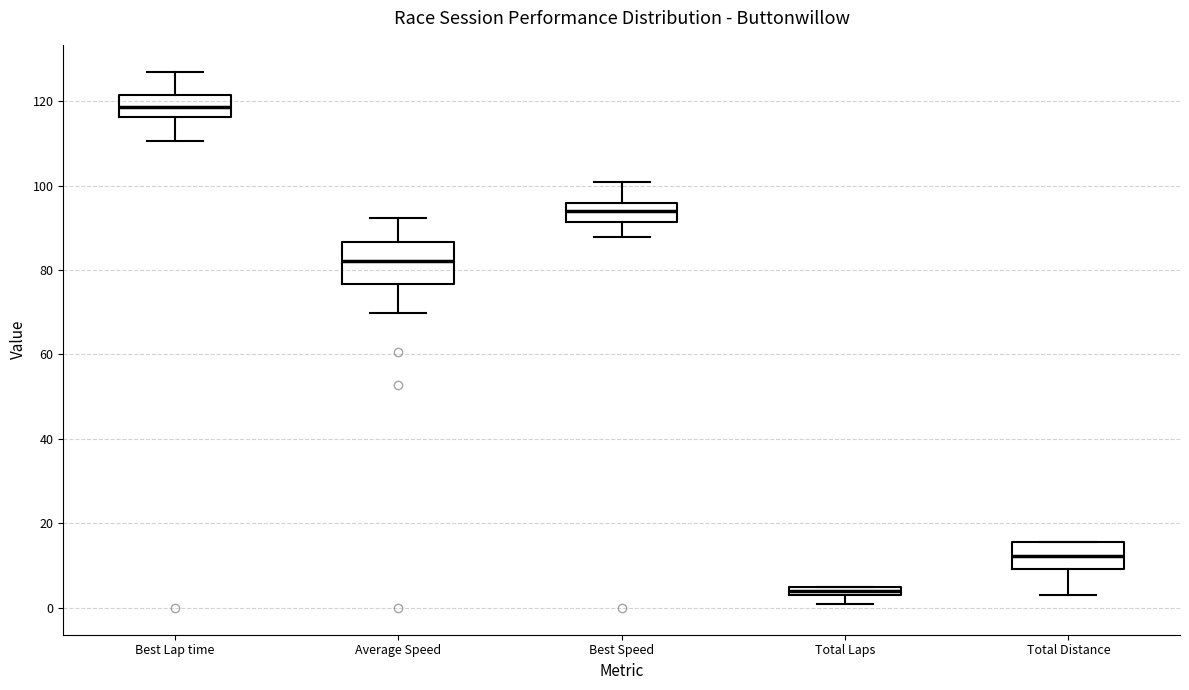

Which box has the lowest median line?

Total Laps